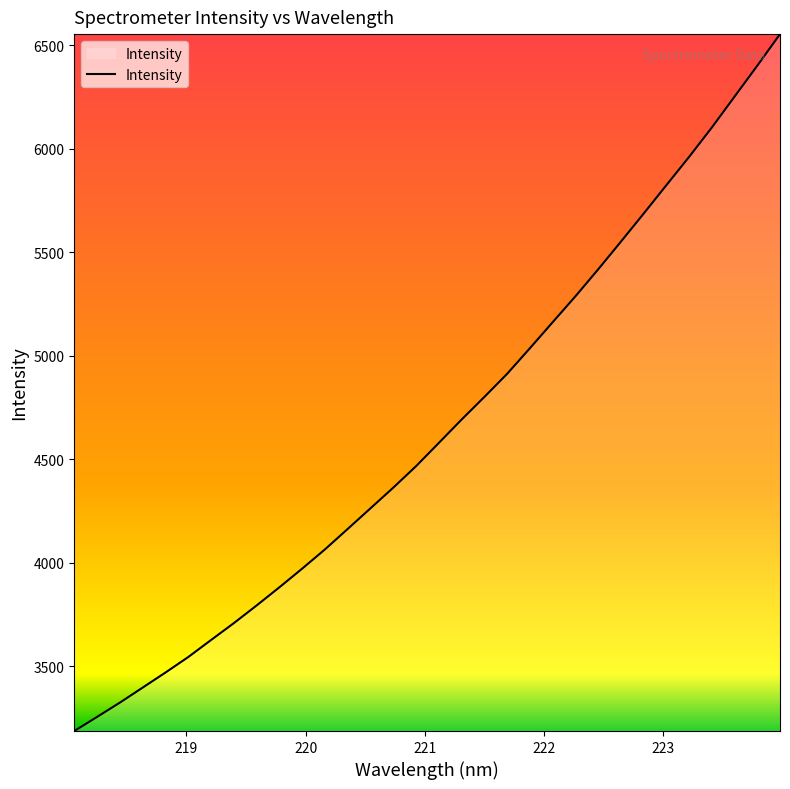

How many values exceed 4578?

16